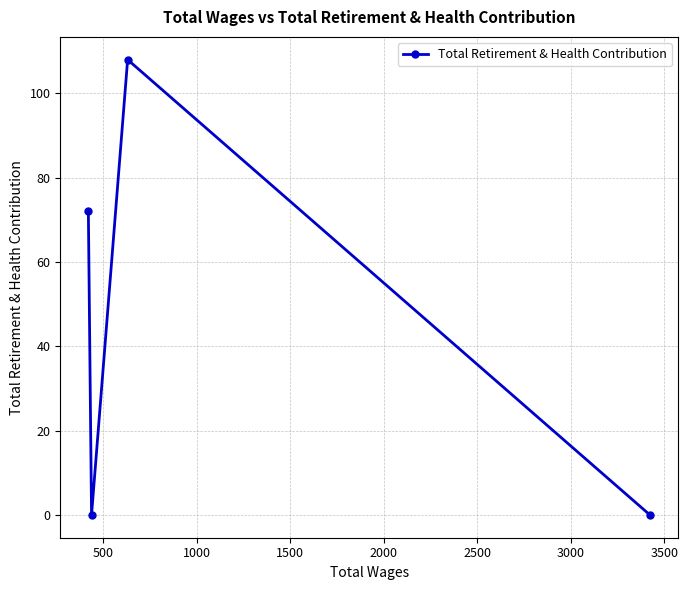

Reading left to right, what are all the values shown in this chart?

72	0	108	0